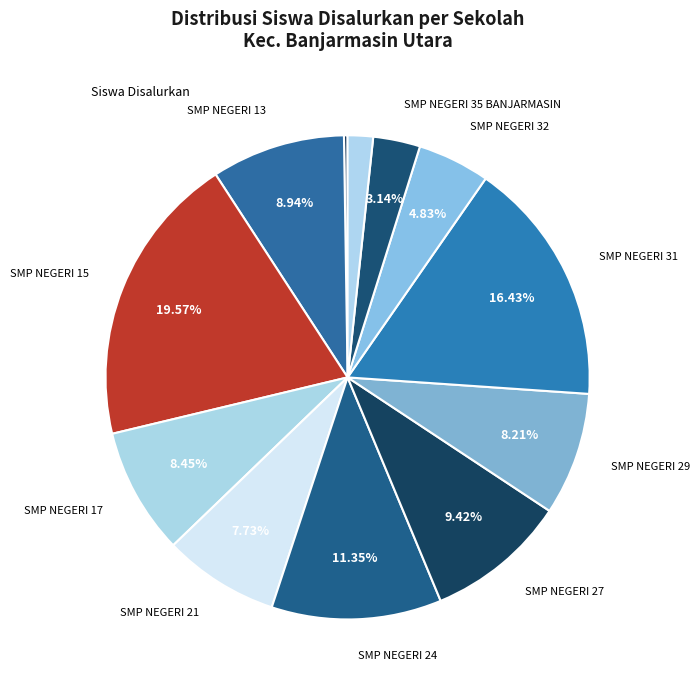

Is there any slice that represents more than half of the pie?

No